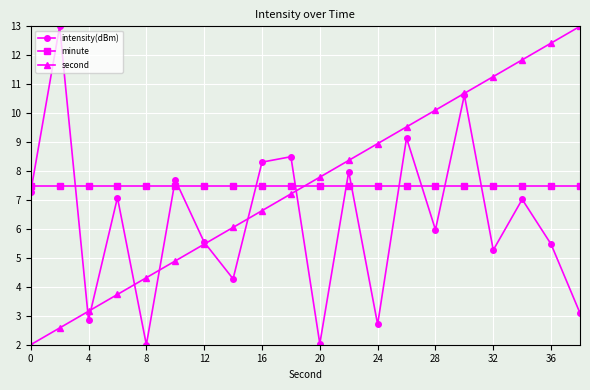

After their last crossing, which series has the higher values: minute or second?

second